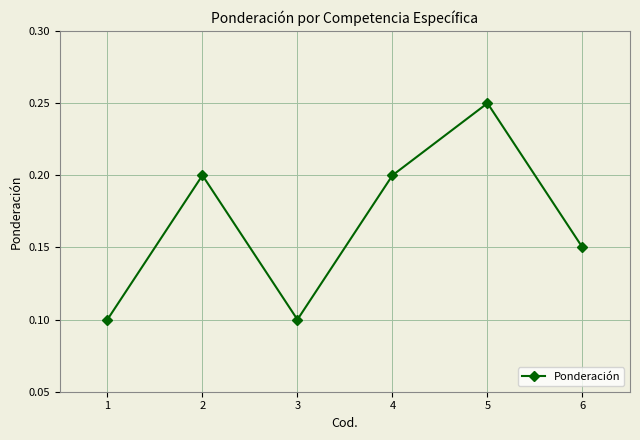

Does the chart display data point markers on the line(s)?

Yes